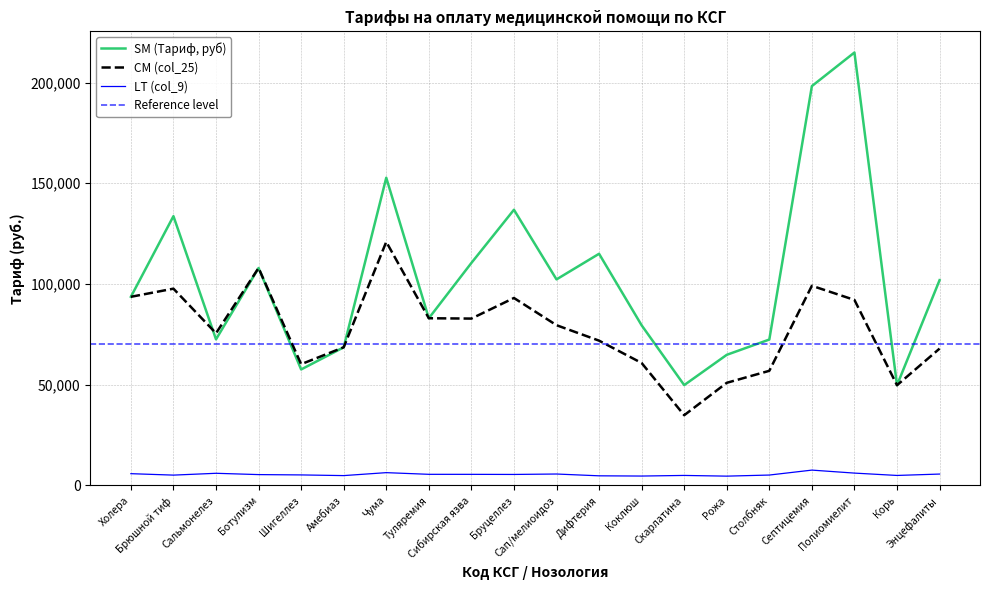

How many values in the CM (col_25) series exceed 79562?

9